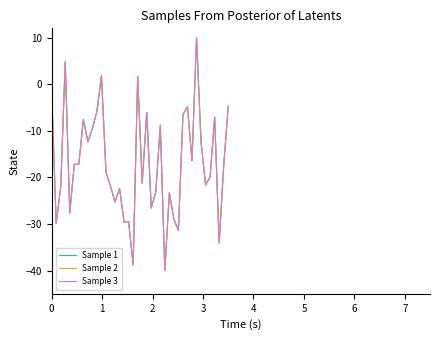

Reading left to right, transcribe all the data shown in this chart.

Sample 1: -1.4	-29.9	-22.0	4.8	-27.7	-17.2	-17.2	-7.6	-12.4	-9.5	-5.8	1.8	-18.9	-21.9	-25.3	-22.4	-29.6	-29.5	-38.8	1.7	-21.3	-6.1	-26.6	-23.1	-8.8	-40.0	-23.3	-29.0	-31.4	-6.5	-4.8	-16.4	10.0	-12.4	-21.6	-19.9	-7.1	-34.1	-17.5	-4.7
Sample 2: -1.4	-29.9	-22.0	4.8	-27.7	-17.2	-17.2	-7.6	-12.4	-9.5	-5.8	1.8	-18.9	-21.9	-25.3	-22.4	-29.6	-29.5	-38.8	1.7	-21.3	-6.1	-26.6	-23.1	-8.8	-40.0	-23.3	-29.0	-31.4	-6.5	-4.8	-16.4	10.0	-12.4	-21.6	-19.9	-7.1	-34.1	-17.5	-4.7
Sample 3: -1.4	-29.9	-22.0	4.8	-27.7	-17.2	-17.2	-7.6	-12.4	-9.5	-5.8	1.8	-18.9	-21.9	-25.3	-22.4	-29.6	-29.5	-38.8	1.7	-21.3	-6.1	-26.6	-23.1	-8.8	-40.0	-23.3	-29.0	-31.4	-6.5	-4.8	-16.4	10.0	-12.4	-21.6	-19.9	-7.1	-34.1	-17.5	-4.7